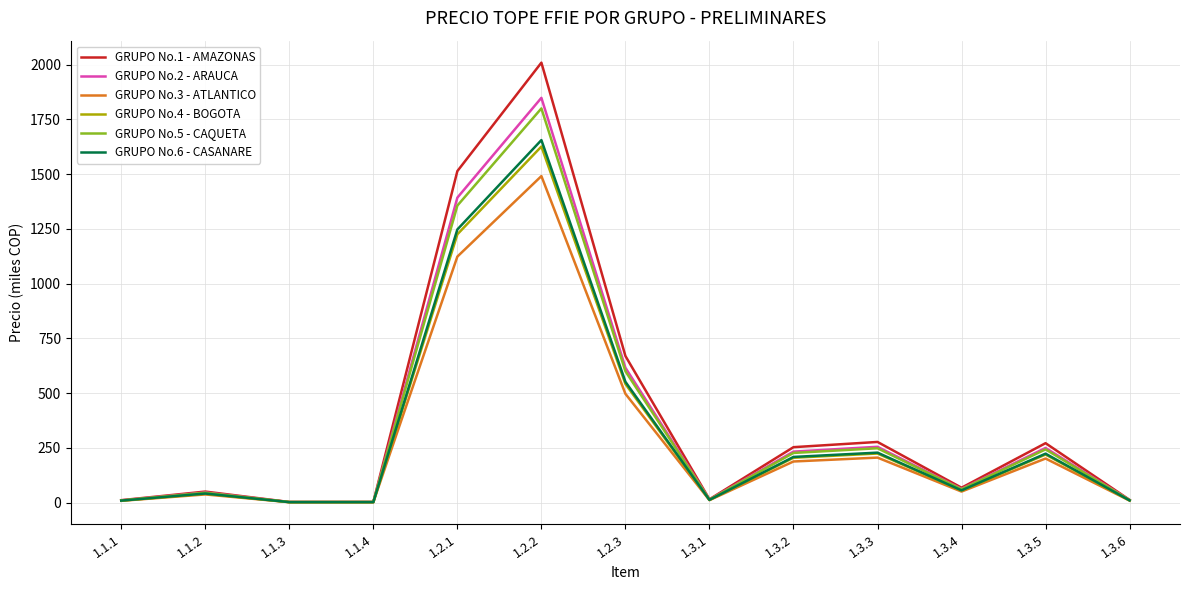

What position from the right is 1.1.3?

11